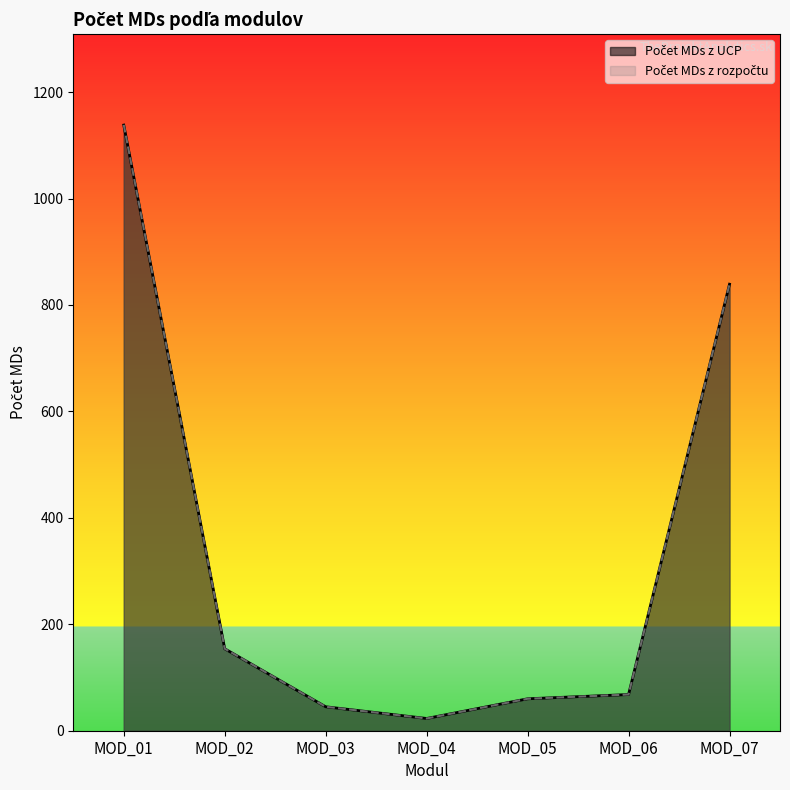

What is the value of the Počet MDs z UCP point at the 6th from the left?

68.0